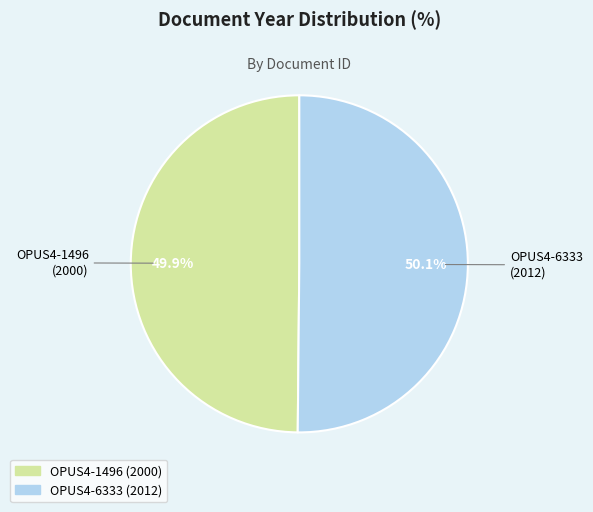

How many segments does this pie chart have?

2